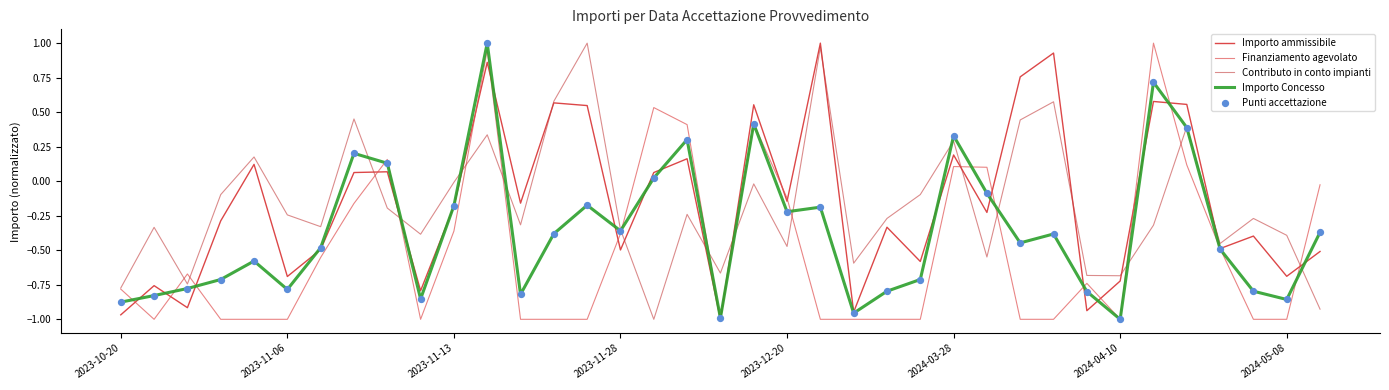

At which category is the sum across all series the highest?

11